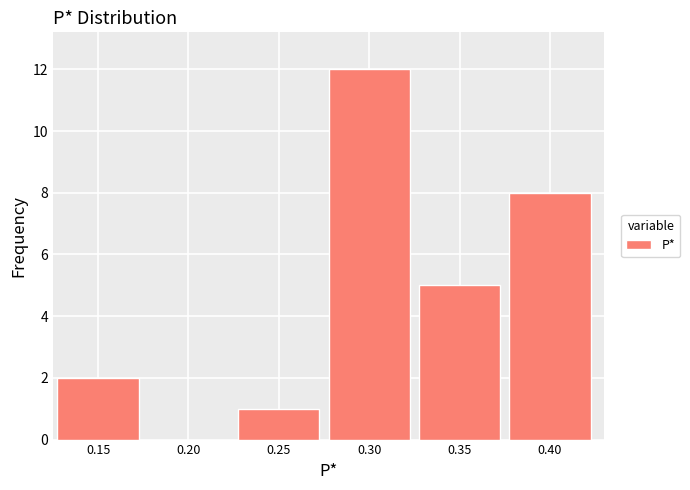

Reading right to left, list all the values displayed in this chart.

0.40=8	0.35=5	0.30=12	0.25=1	0.20=0	0.15=2